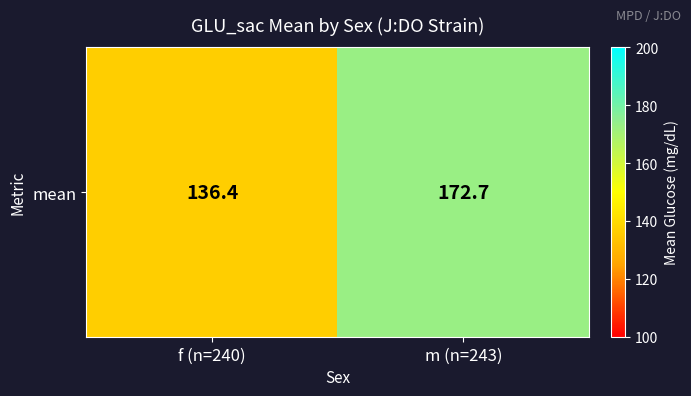

List the labels in order of value, largest first.

m (n=243), f (n=240)